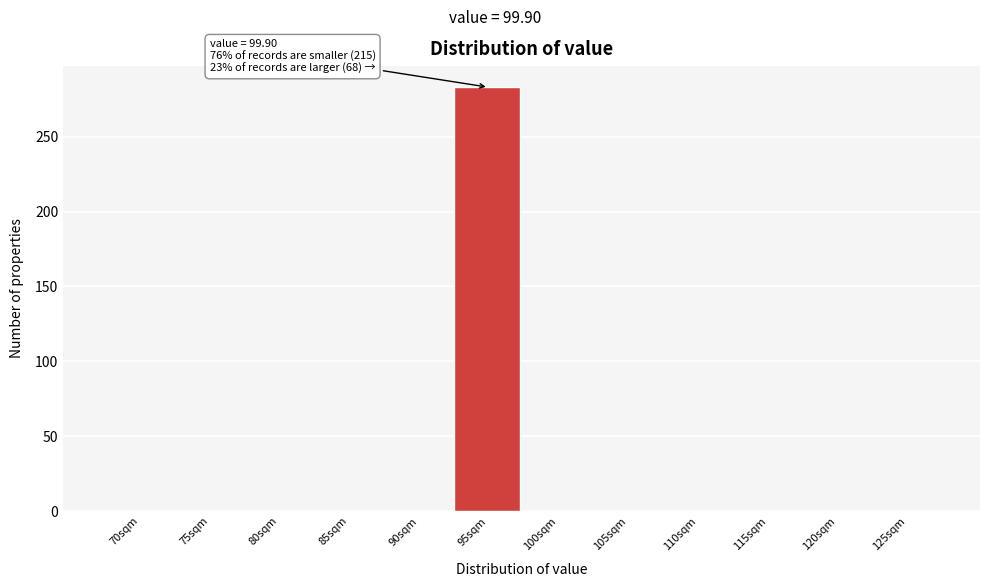

Reading left to right, what are all the values shown in this chart?

70sqm=0	75sqm=0	80sqm=0	85sqm=0	90sqm=0	95sqm=283	100sqm=0	105sqm=0	110sqm=0	115sqm=0	120sqm=0	125sqm=0